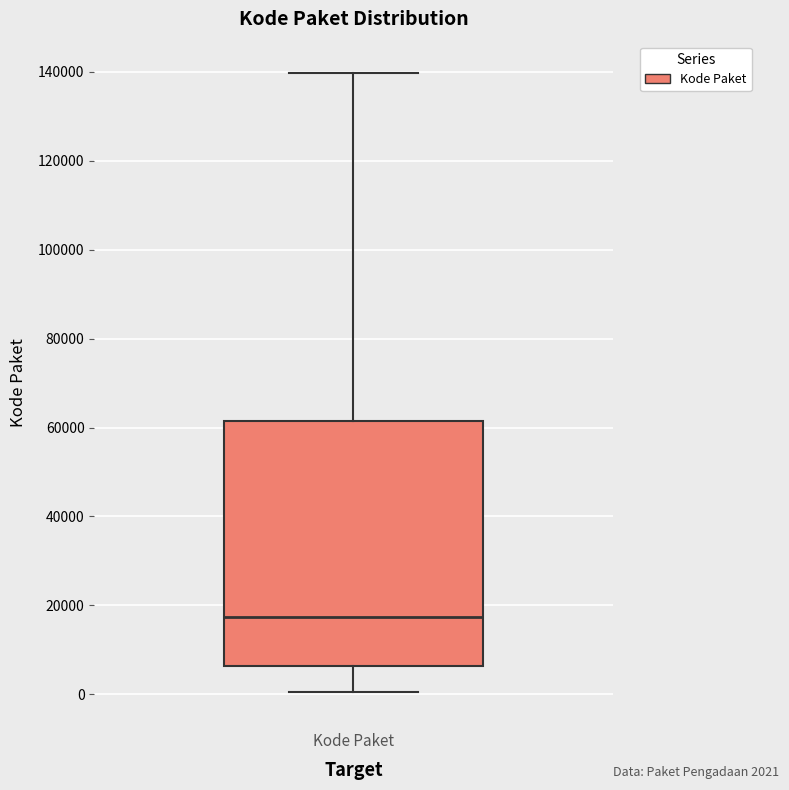

Where does the lower whisker of the box for Kode Paket end on the y-axis? The values are not printed on the chart, so give them approximately, as read against the axis.

0